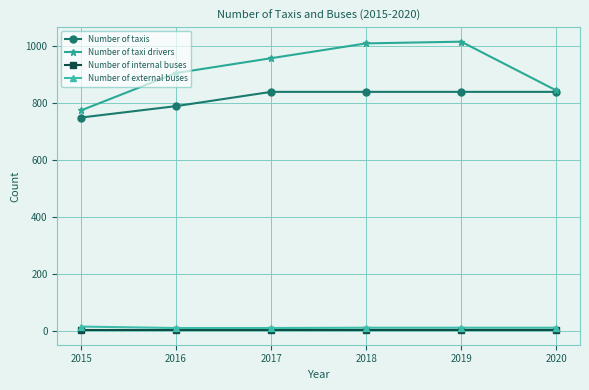

Is it true that Number of taxis equals 1225 at 2020?

False